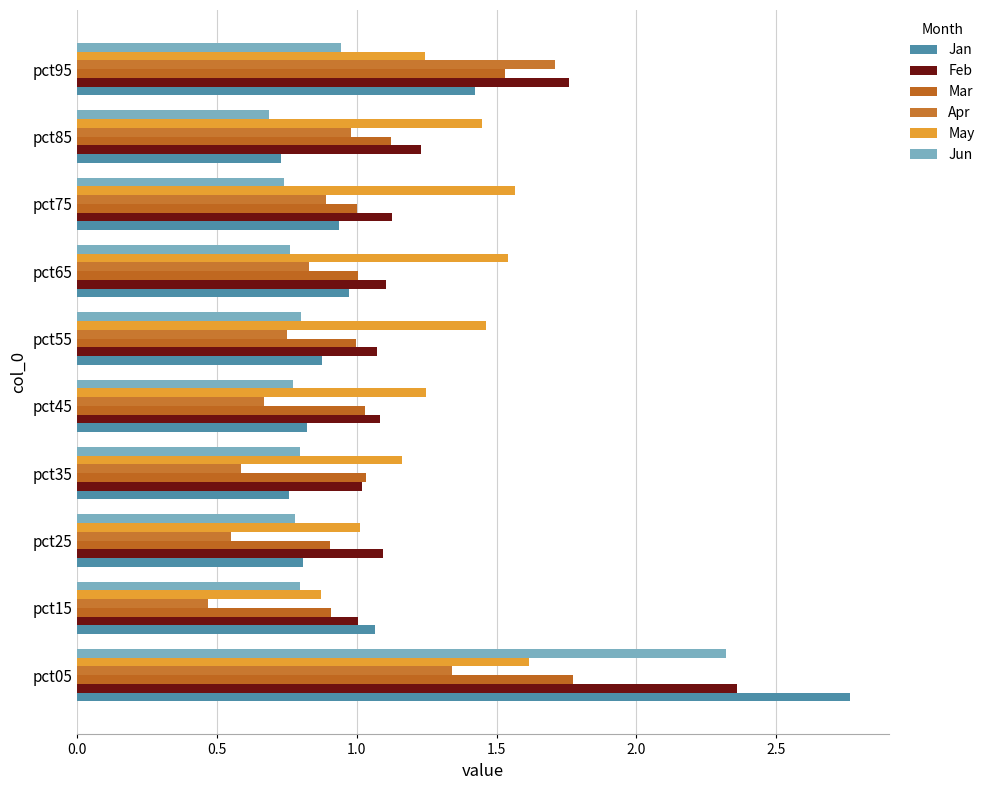

How many distinct data groups are displayed?

6